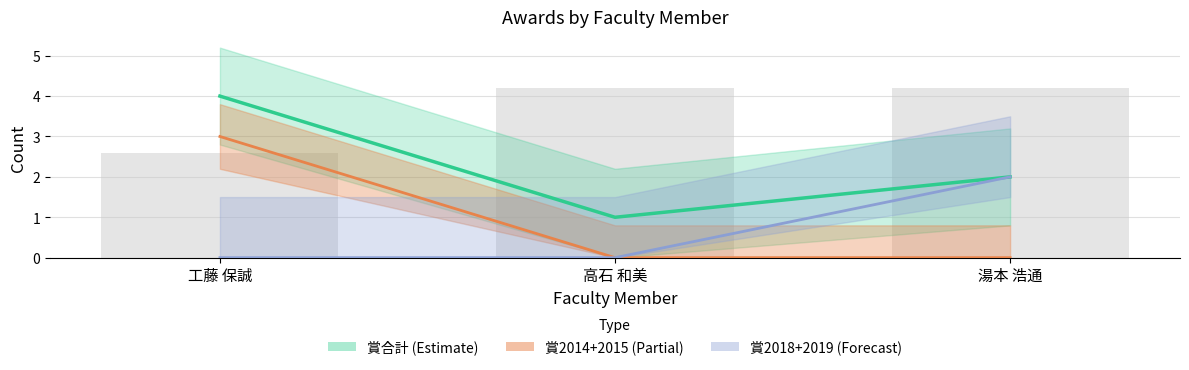

Which series changed the most between 高石 和美 and 湯本 浩通?

賞2018+2019